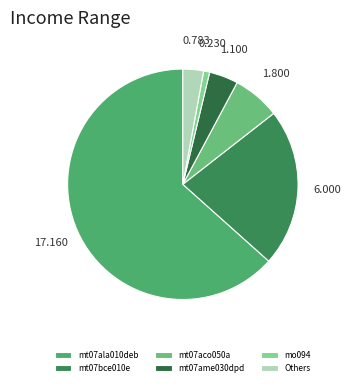

How many slices are in this pie chart?

6